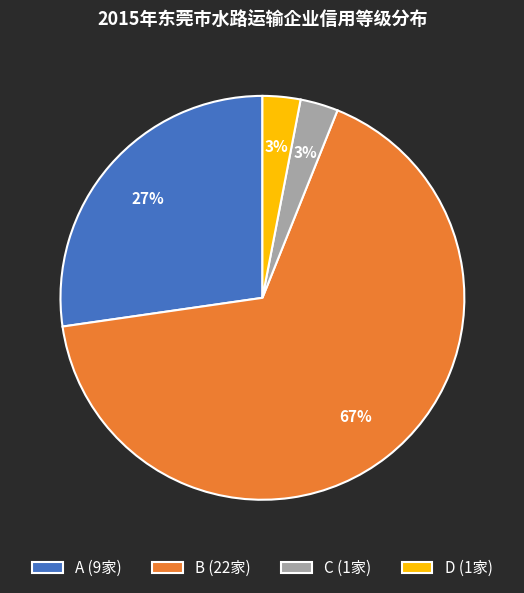

How many slices are in this pie chart?

4